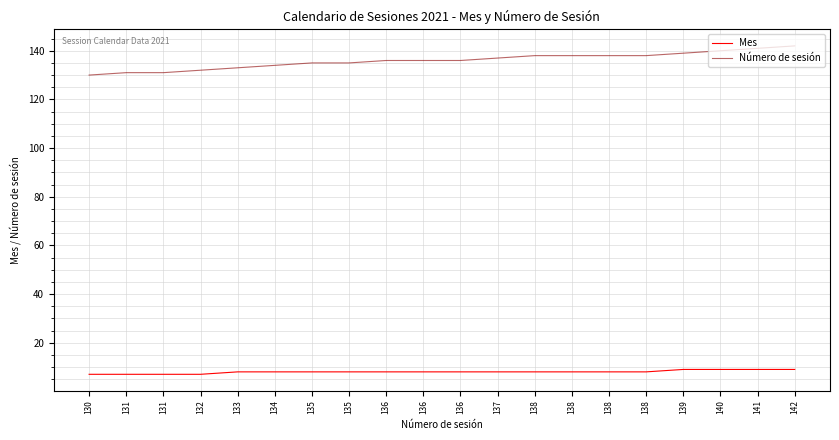

What is the difference between the maximum and minimum values in the Número de sesión series?

12